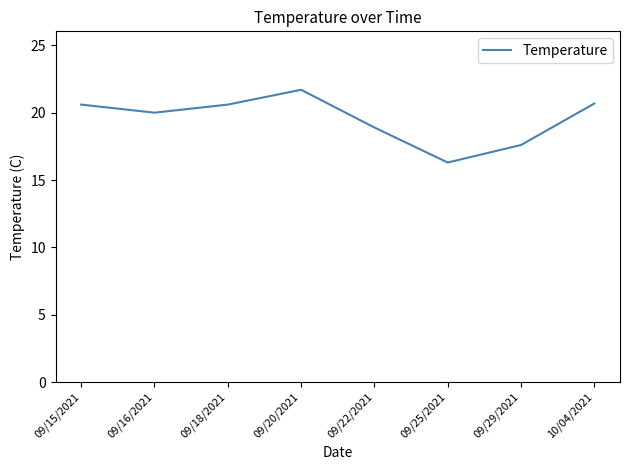

At which category does the chart reach its minimum across all series?

09/25/2021